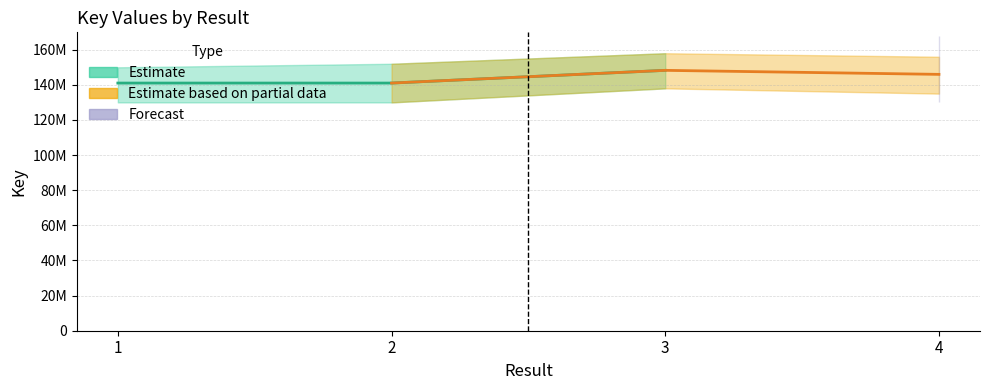

The value of Estimate at 3 is 217739408. True or false?

False